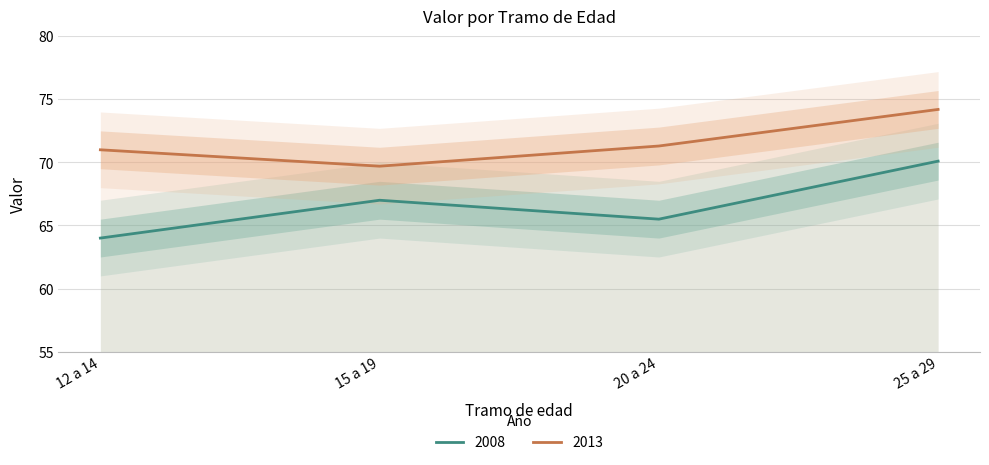

True or false: 2008 and 2013 intersect in this chart.

False